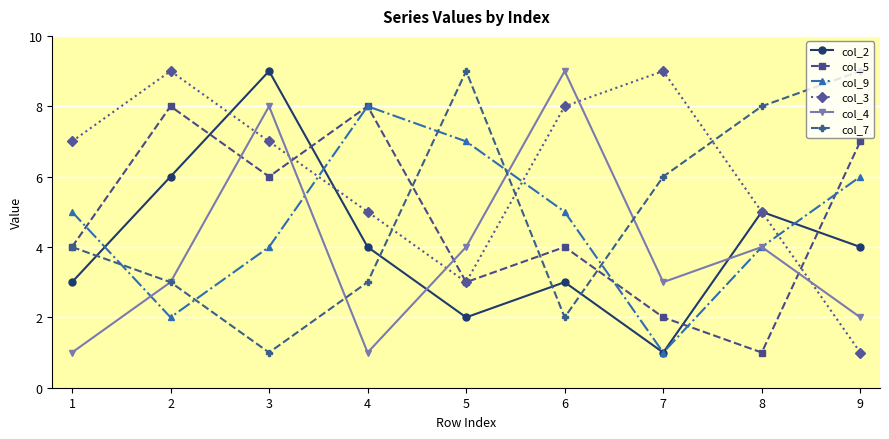

What is the greatest value displayed?

9